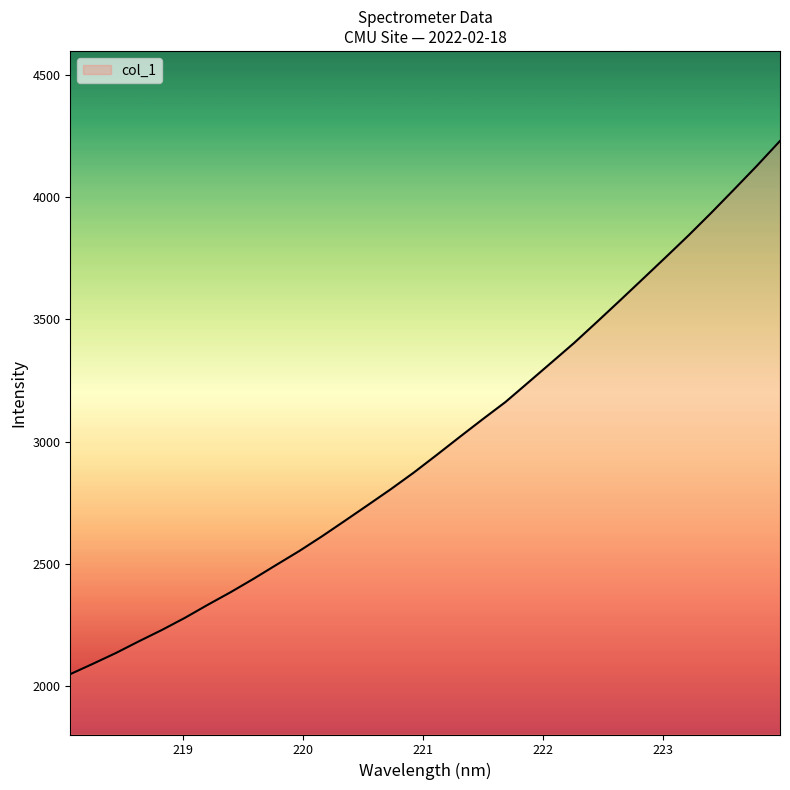

True or false: there are more than 1 points higher than both neighbors.

False